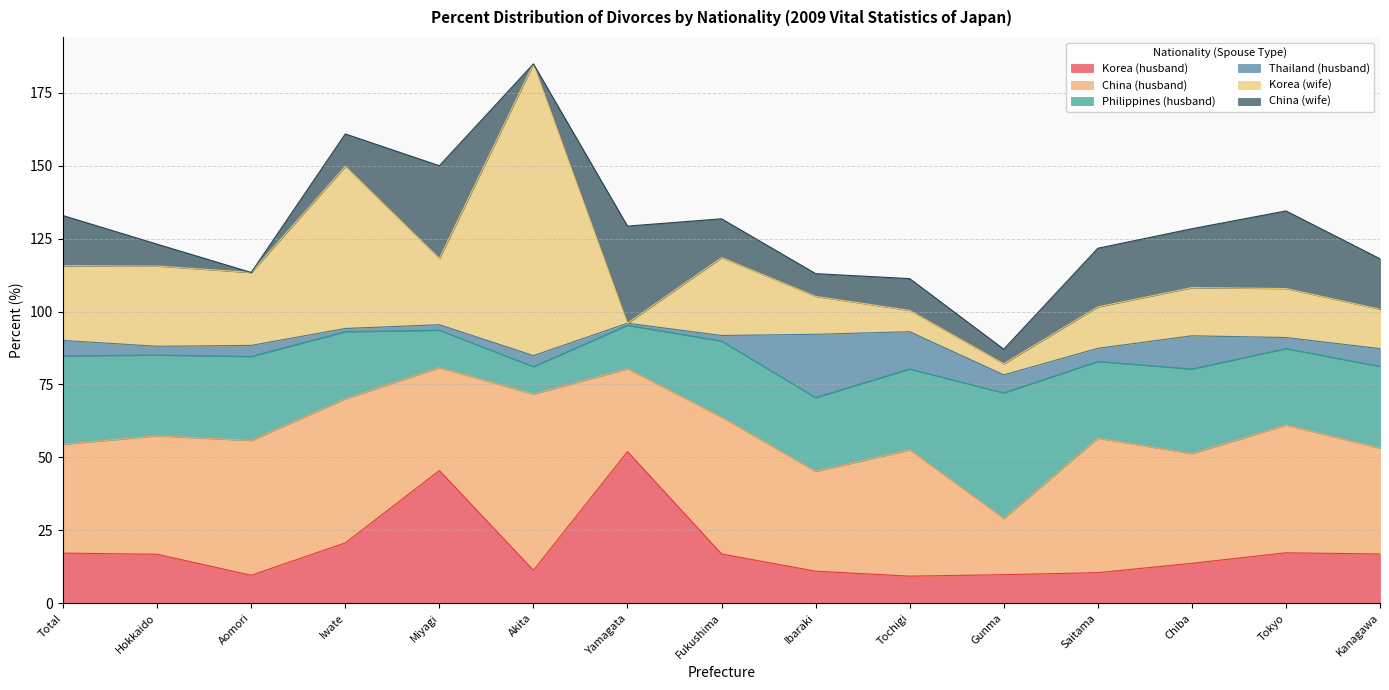

What is the sum of the Korea (wife) values at Aomori and Saitama?

39.2